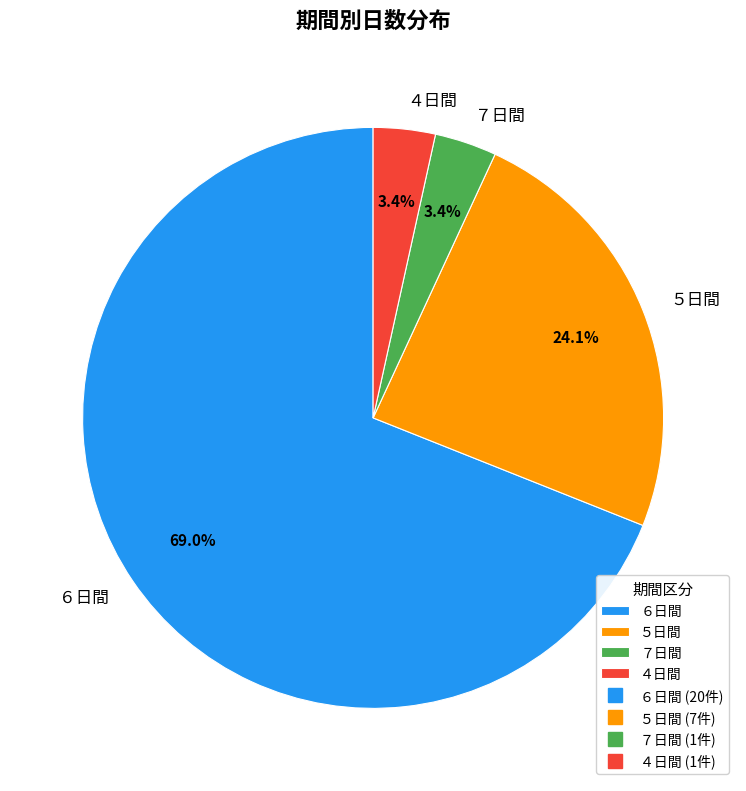

Approximately how many times larger is the value at ４日間 compared to ７日間?

1.0